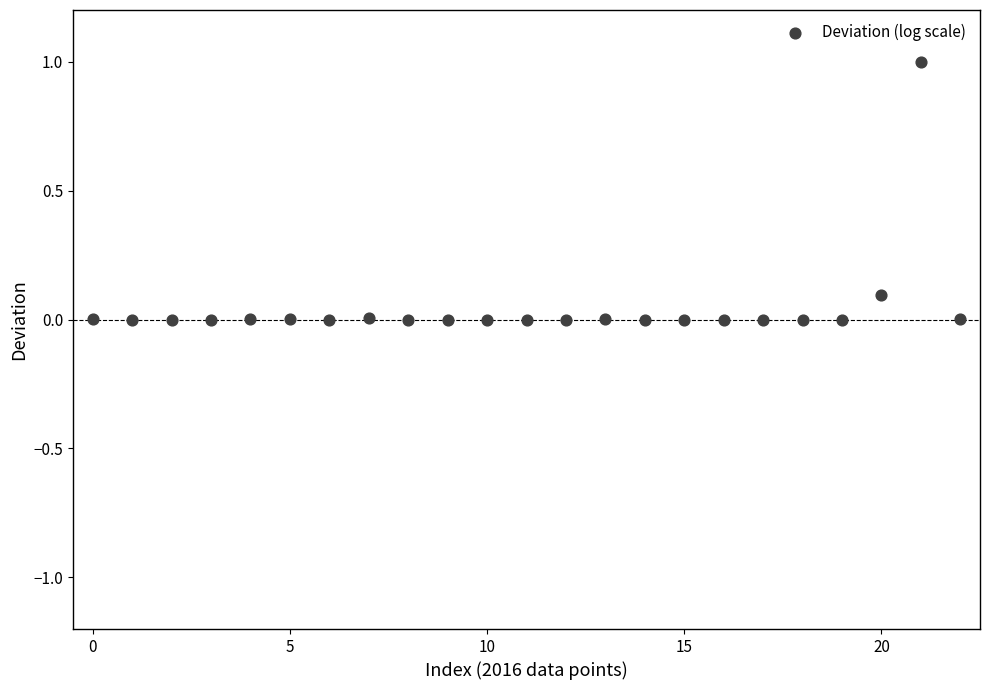

How many data points are displayed?

23